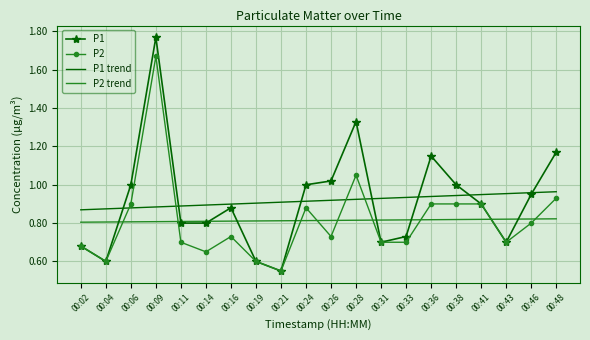

Where do P2 and P2 trend first cross each other?

00:04 and 00:06